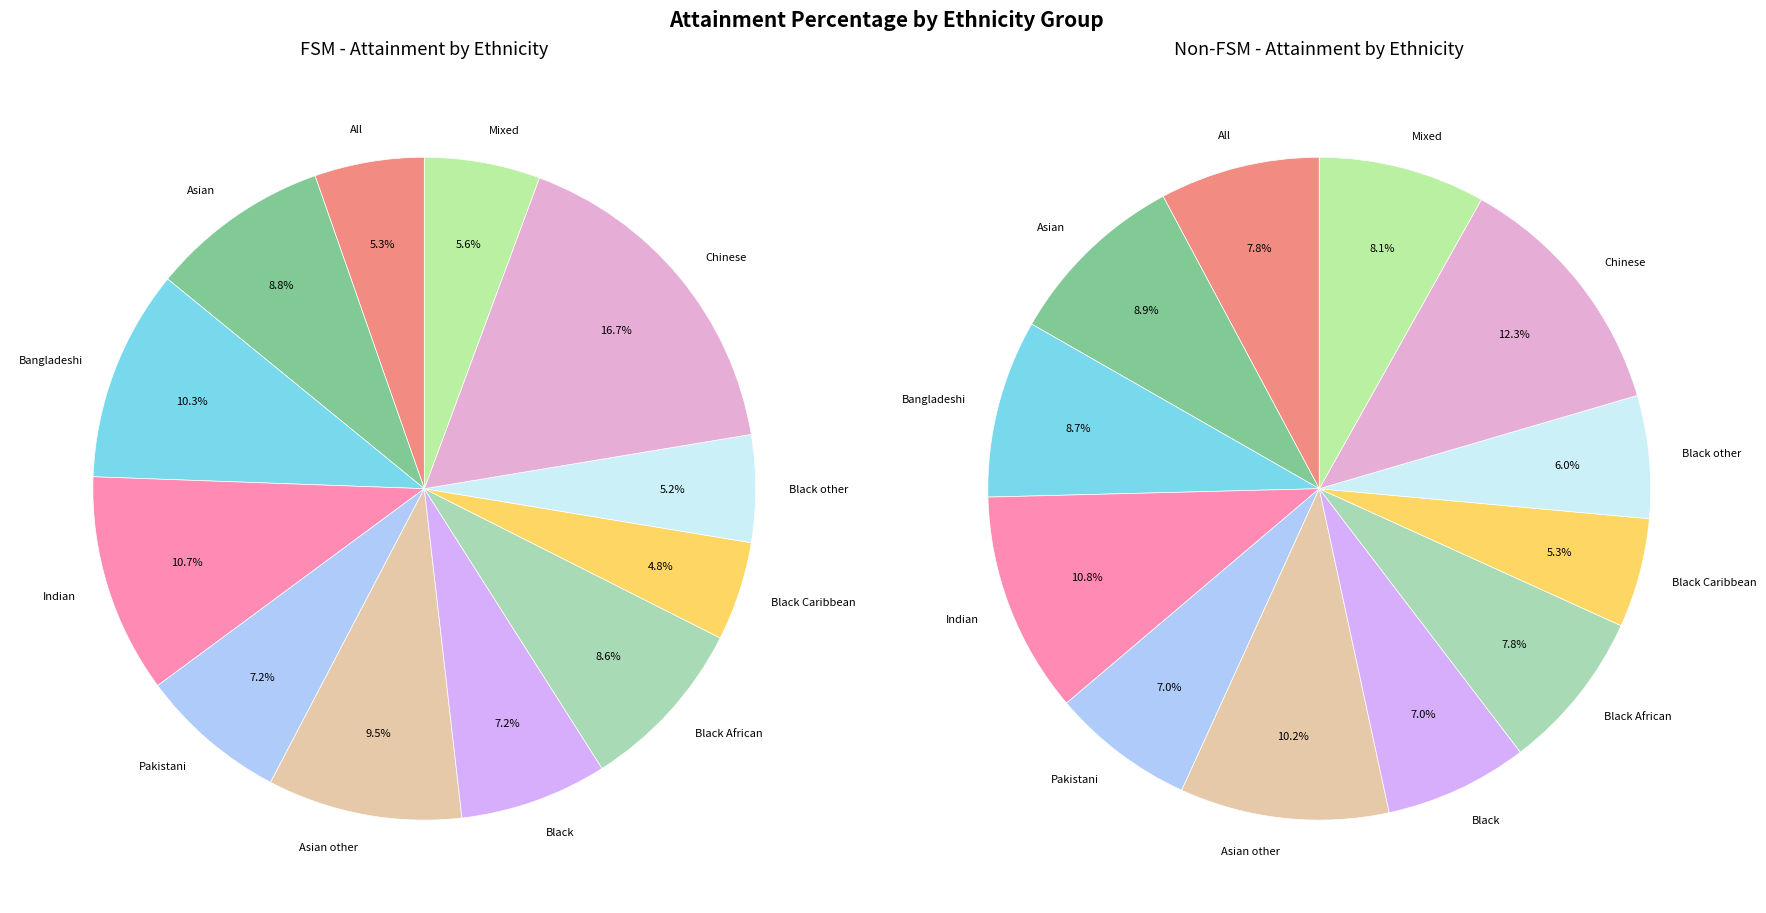

To the nearest percent, what percentage of the pie is Black?

7%